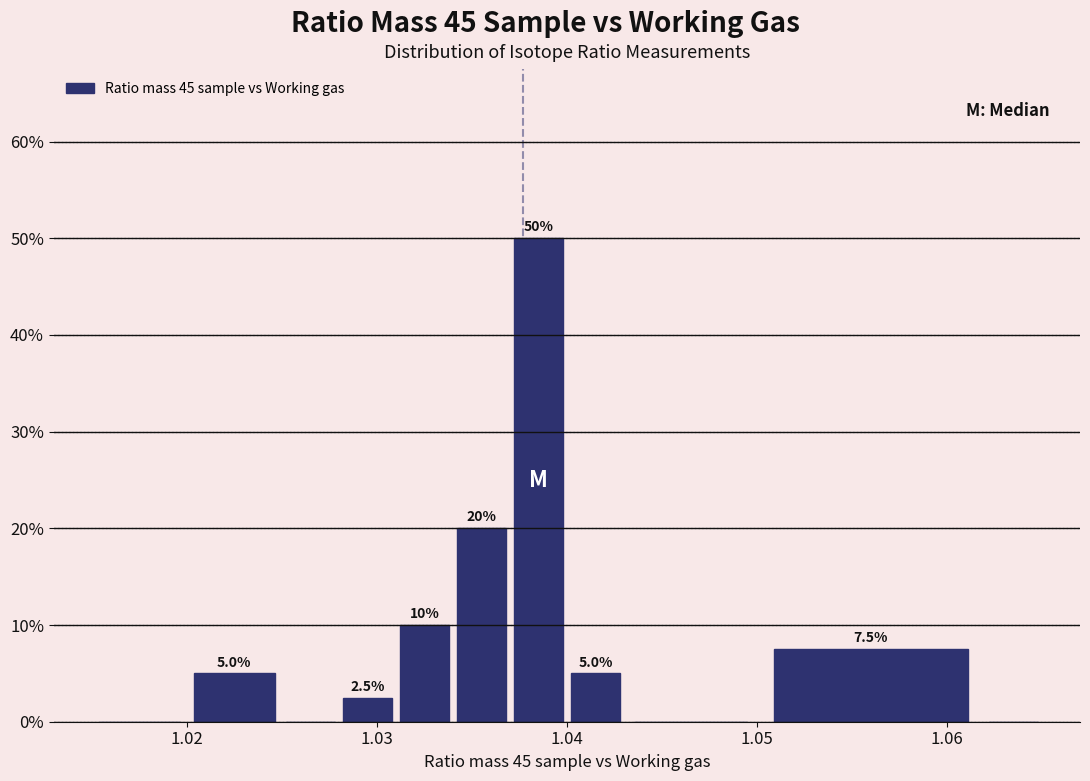

Around what value on the x-axis is the tallest bar? Give the approximate position of its centre, as read against the axis.

1.039